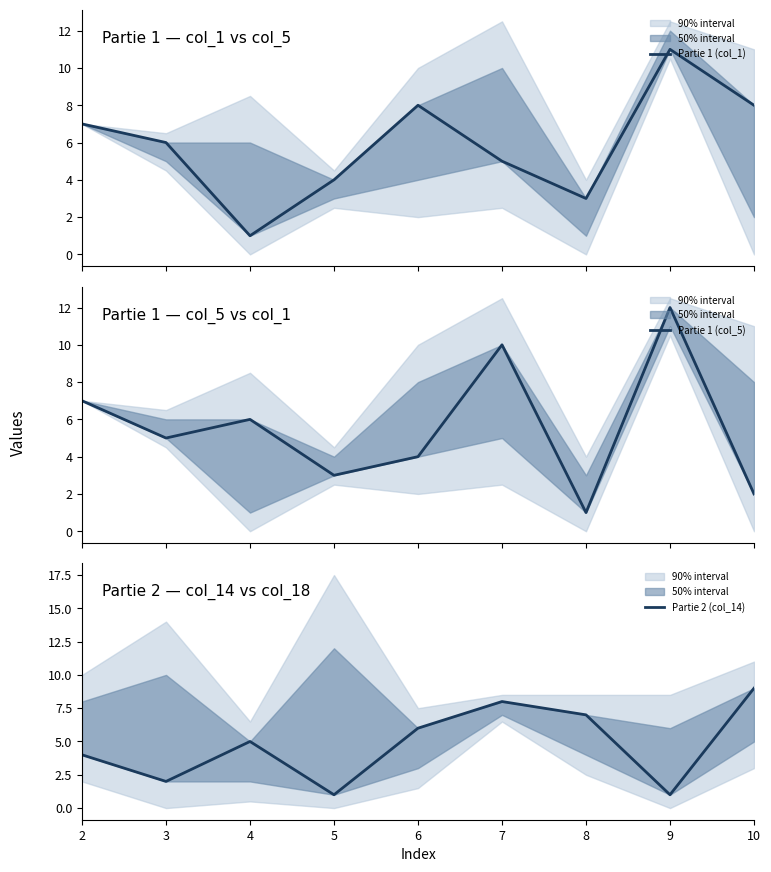

At which category does the chart reach its peak across all series?

9